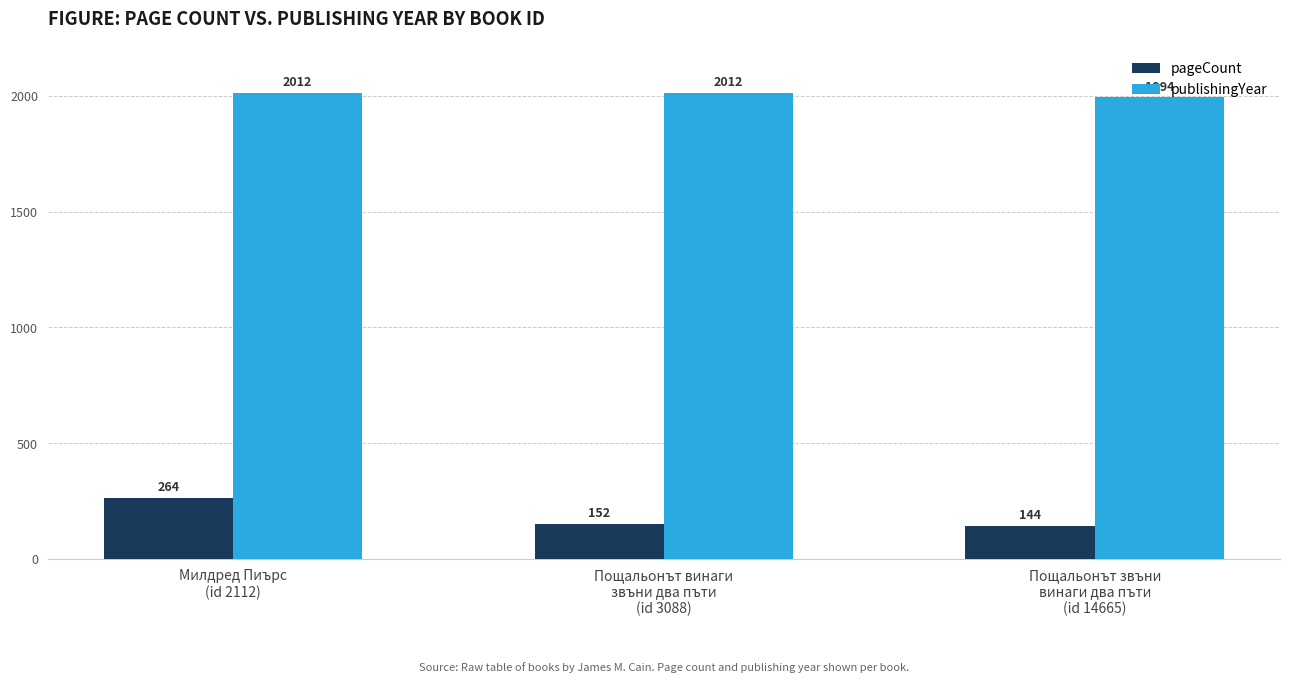

True or false: pageCount has a value of 264 at Милдред Пиърс
(id 2112).

True